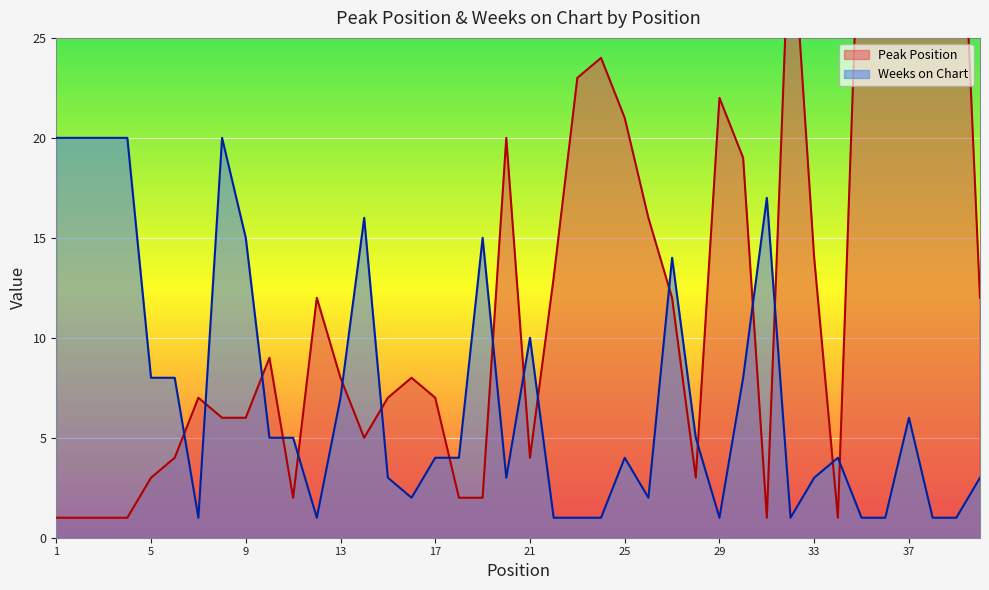

Reading left to right, transcribe all the data shown in this chart.

Peak Position: 1=1	2=1	3=1	4=1	5=3	6=4	7=7	8=6	9=6	10=9	11=2	12=12	13=8	14=5	15=7	16=8	17=7	18=2	19=2	20=20	21=4	22=13	23=23	24=24	25=21	26=16	27=12	28=3	29=22	30=19	31=1	32=32	33=14	34=1	35=35	36=36	37=31	38=38	39=39	40=12
Weeks on Chart: 1=20	2=20	3=20	4=20	5=8	6=8	7=1	8=20	9=15	10=5	11=5	12=1	13=7	14=16	15=3	16=2	17=4	18=4	19=15	20=3	21=10	22=1	23=1	24=1	25=4	26=2	27=14	28=5	29=1	30=8	31=17	32=1	33=3	34=4	35=1	36=1	37=6	38=1	39=1	40=3